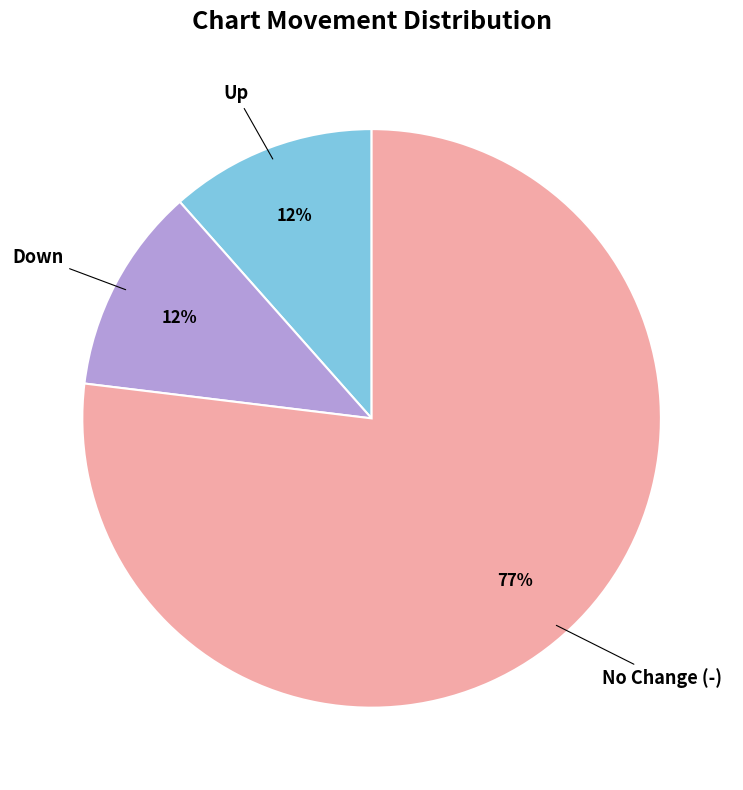

To the nearest percent, what is the average slice percentage?

33%